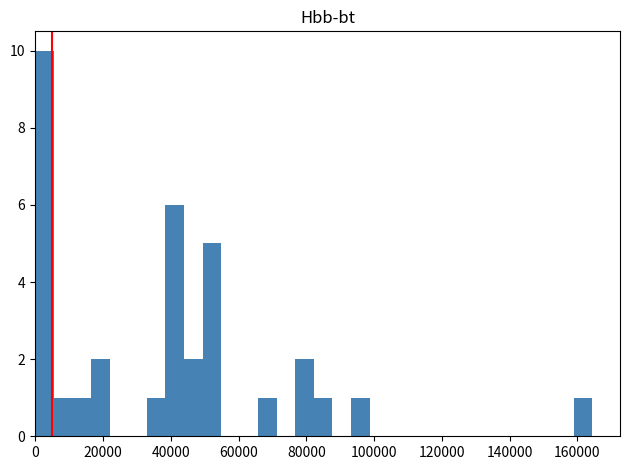

Around what value on the x-axis is the tallest bar? Give the approximate position of its centre, as read against the axis.

2000